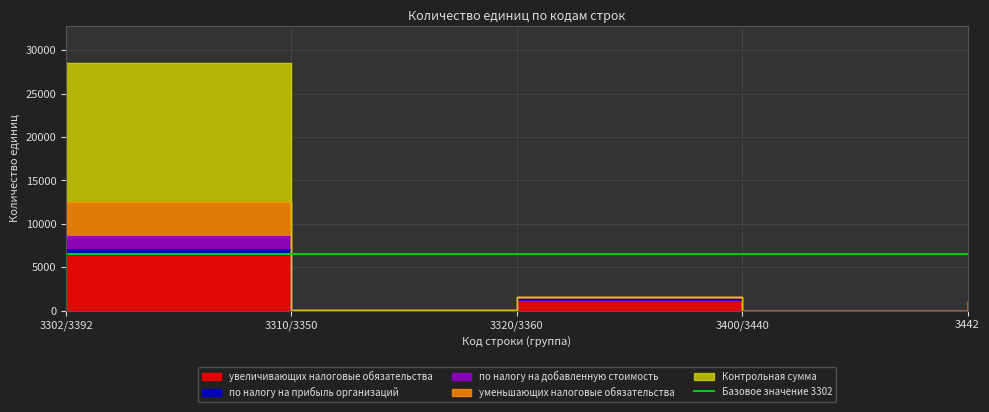

In увеличивающих налоговые обязательства, how many points are lower than both neighbors (excluding endpoints)?

2